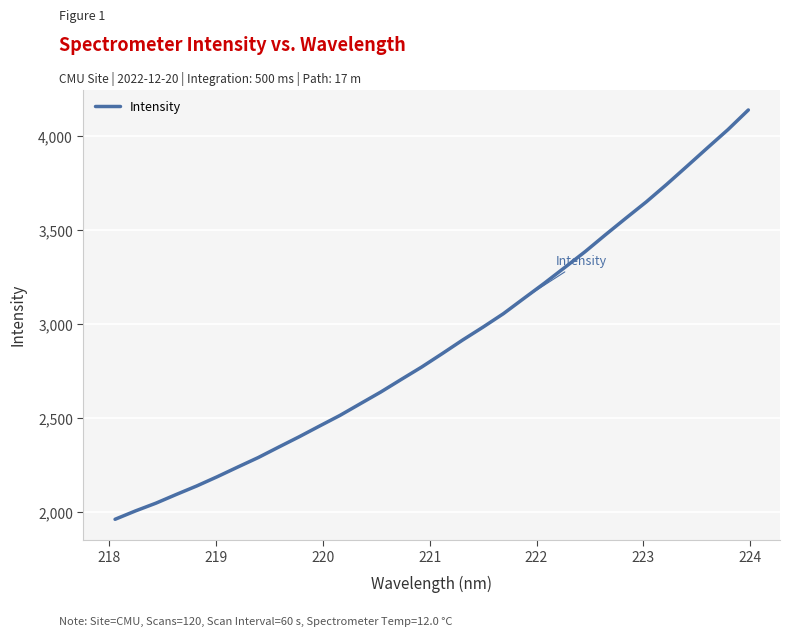

What is the greatest value displayed?

4140.5